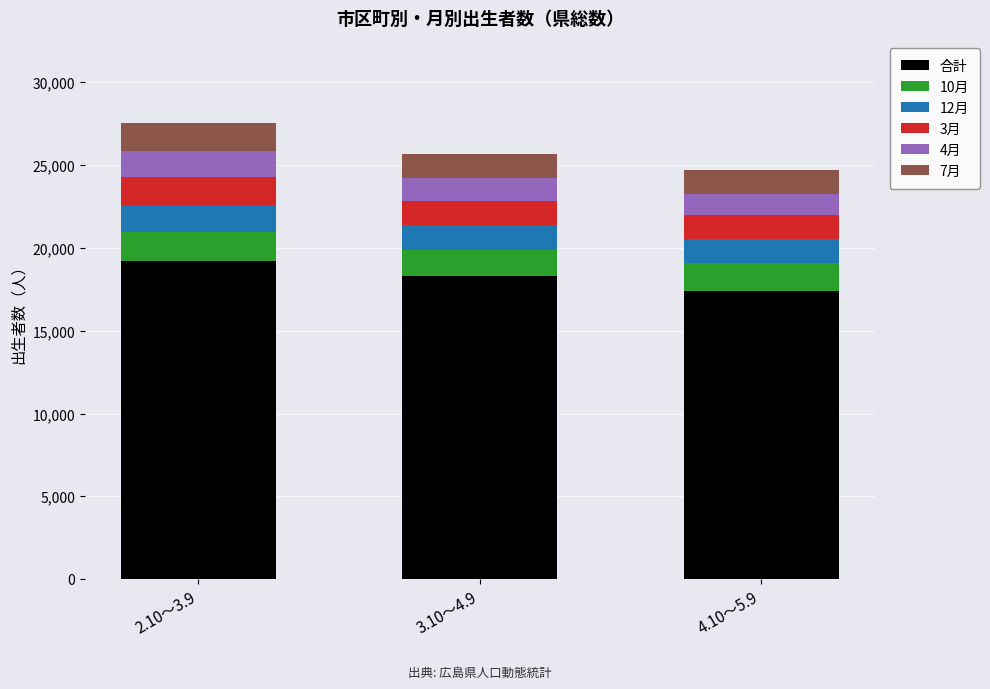

At which category is the sum across all series the highest?

2.10～3.9